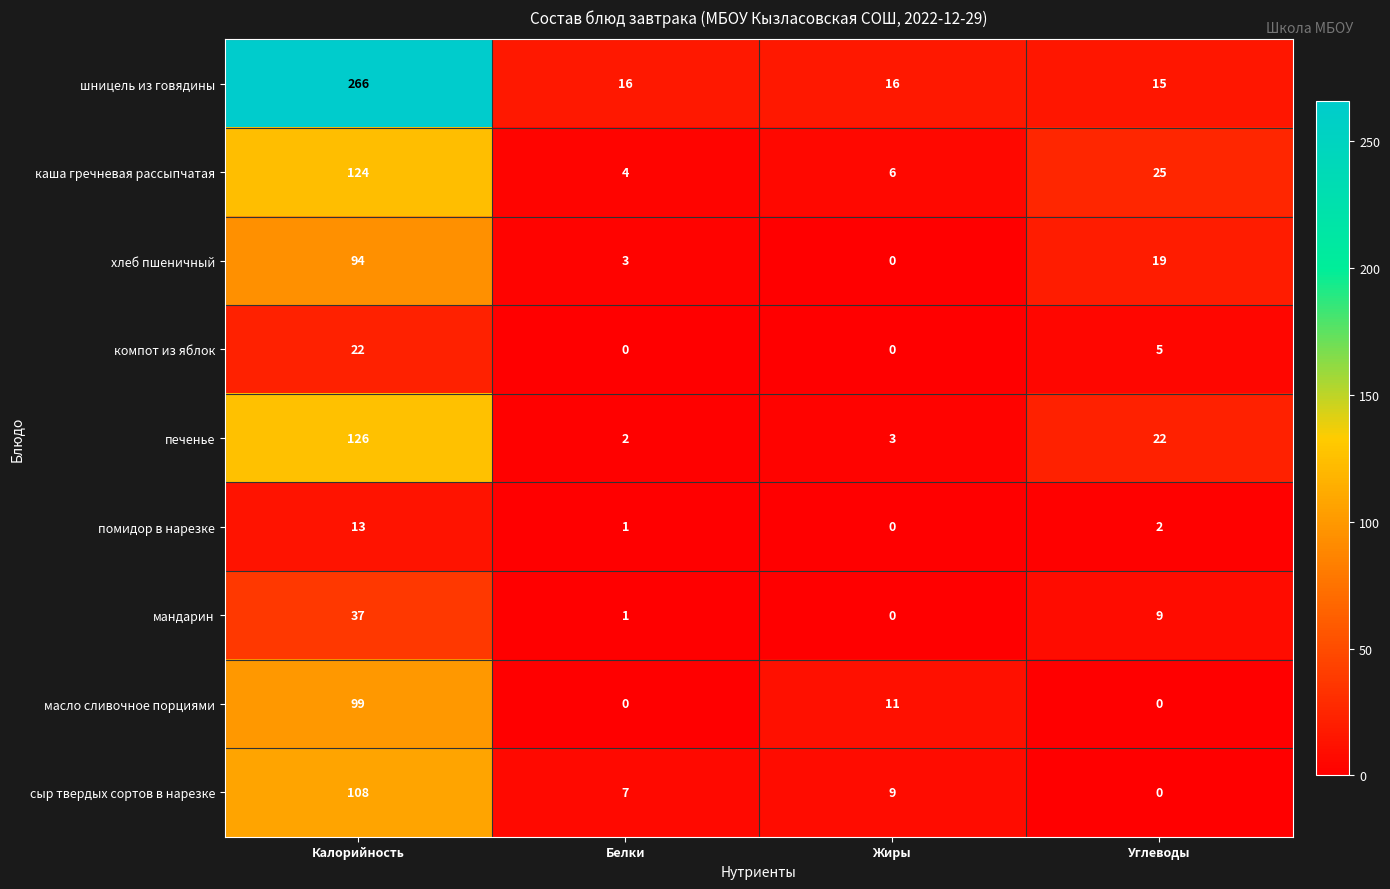

Rank the series by their maximum value, from highest to lowest.

шницель из говядины, печенье, каша гречневая рассыпчатая, сыр твердых сортов в нарезке, масло сливочное порциями, хлеб пшеничный, мандарин, компот из яблок, помидор в нарезке